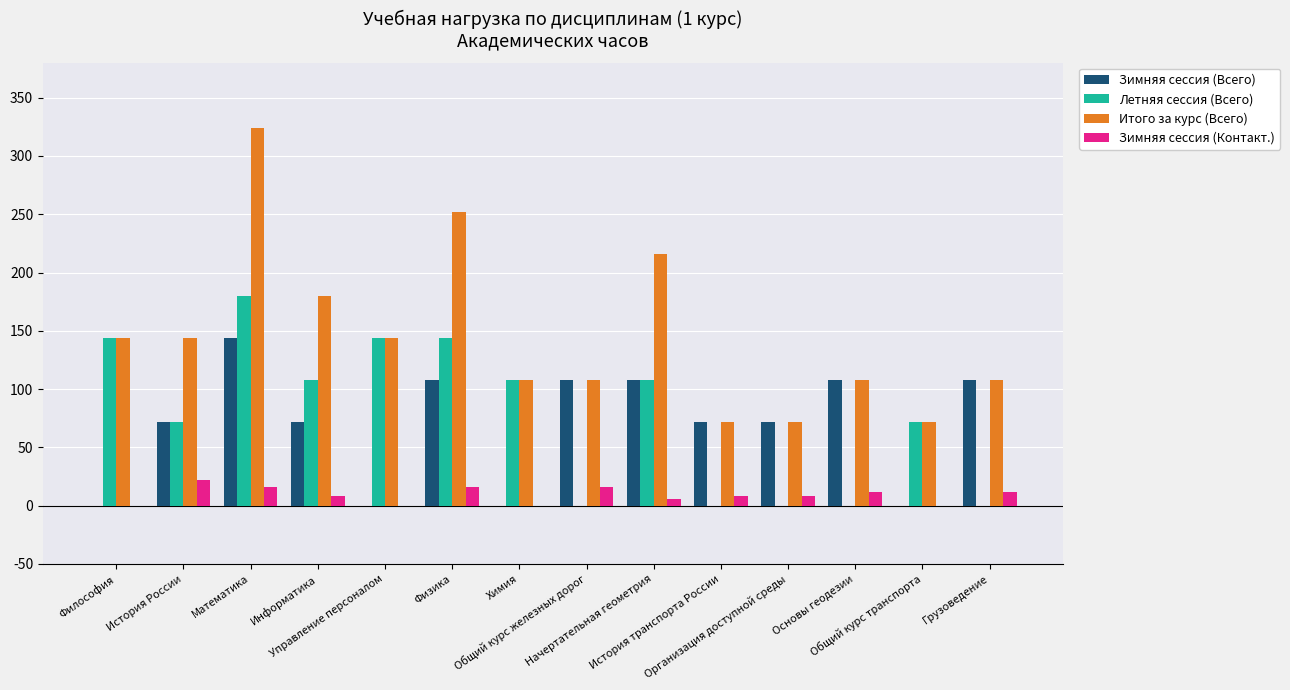

How many groups of bars are there?

14